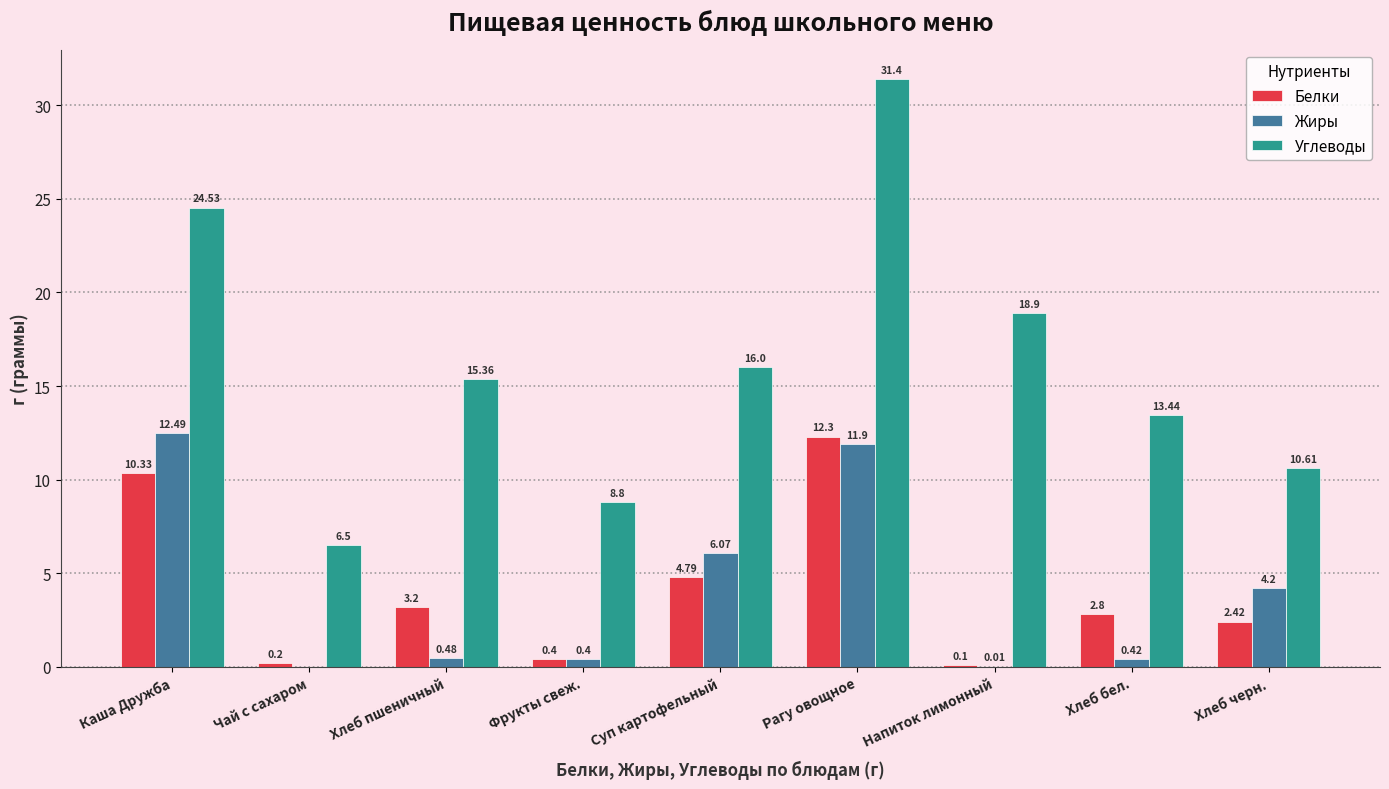

Are the bars horizontal?

No